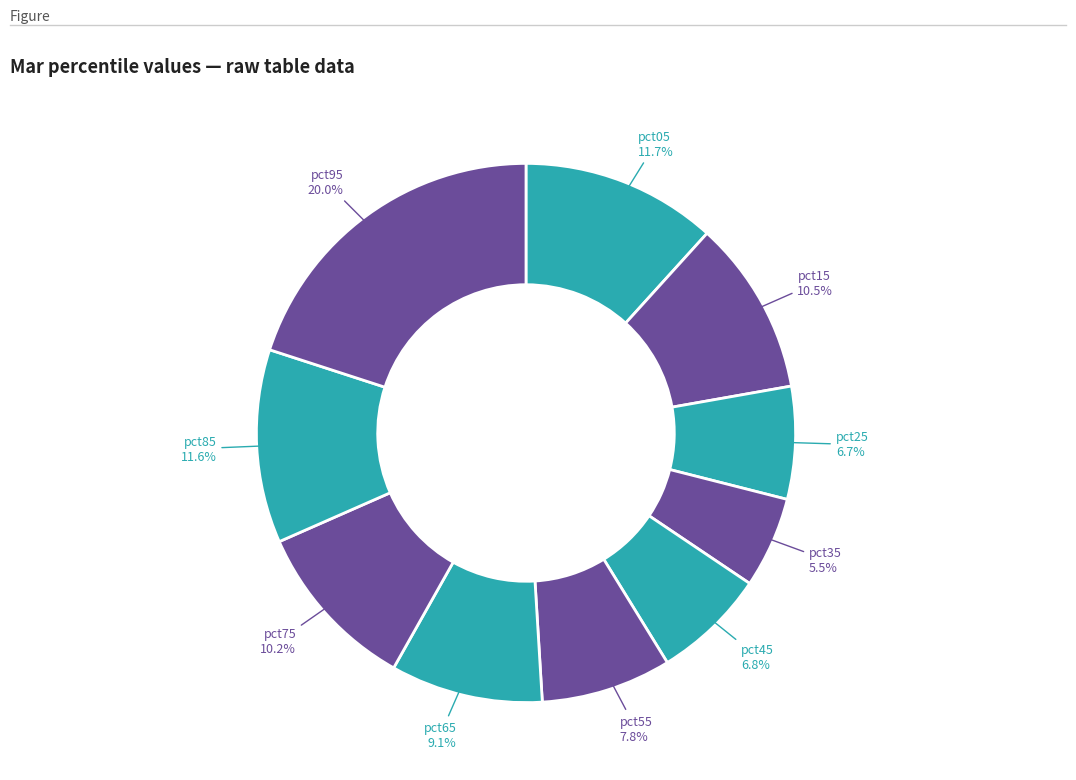

What is the largest slice in the pie chart?

pct95